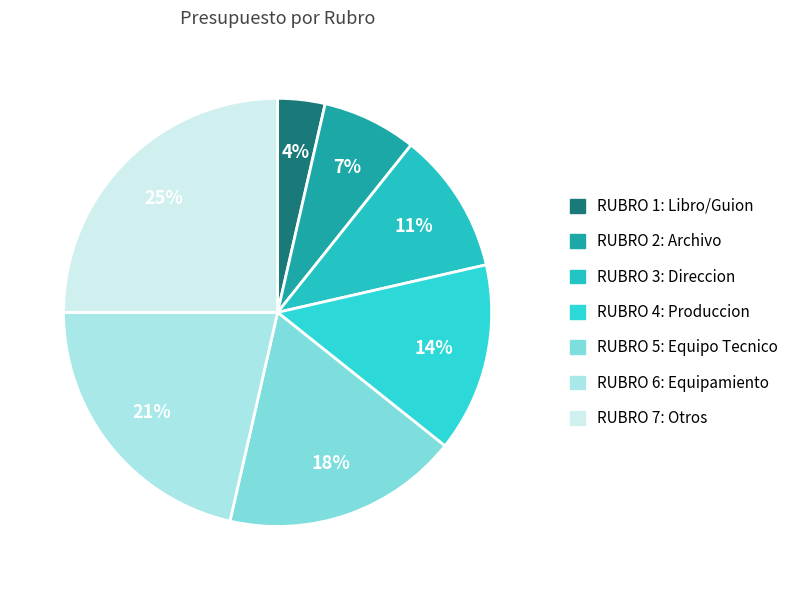

To the nearest percent, what is the difference between the RUBRO 4: Produccion and RUBRO 2: Archivo slice percentages?

7%